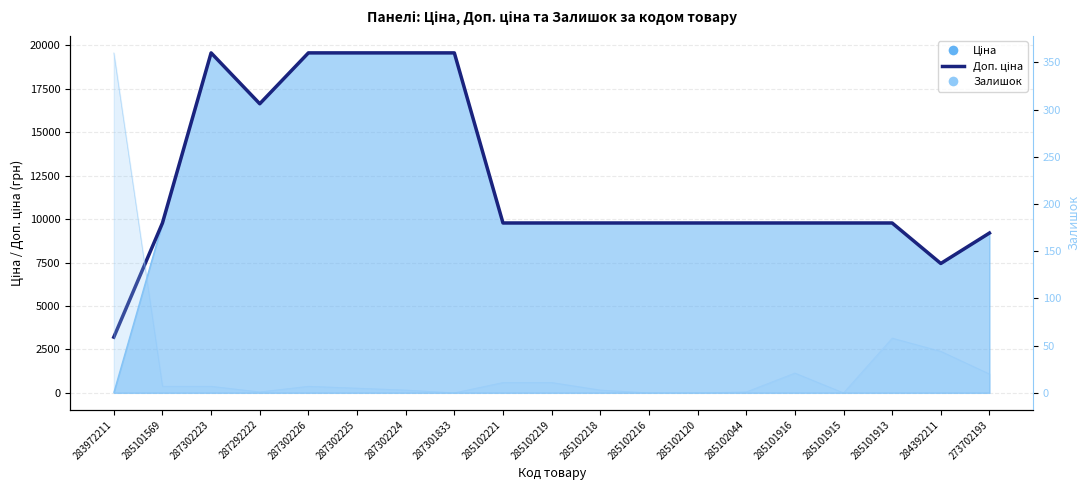

Approximately how many times larger is the value at 287302223 compared to 287301833?

1.0